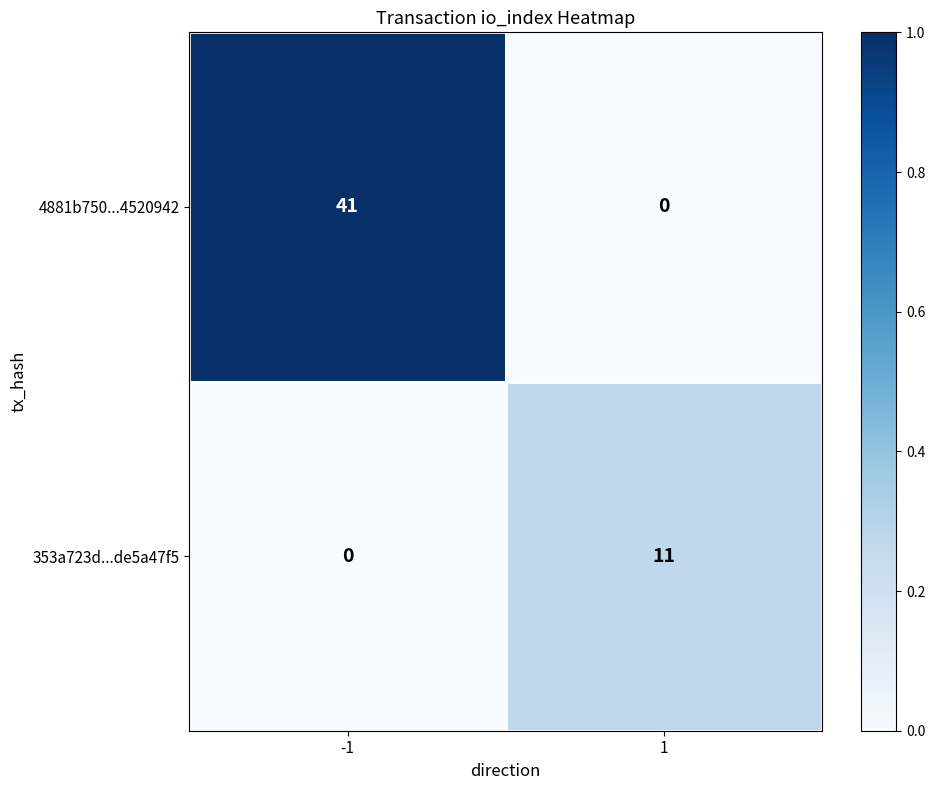

Which series changed the most between -1 and 1?

4881b750...4520942